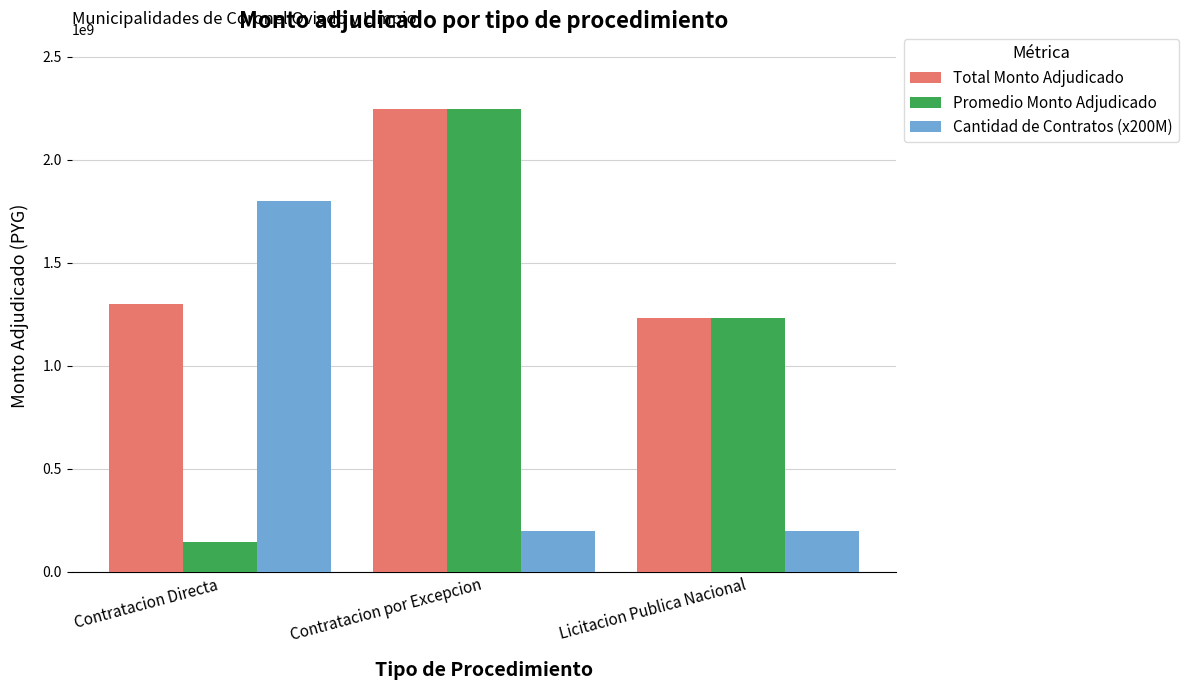

Which series changed the most between Contratacion Directa and Contratacion por Excepcion?

Promedio Monto Adjudicado